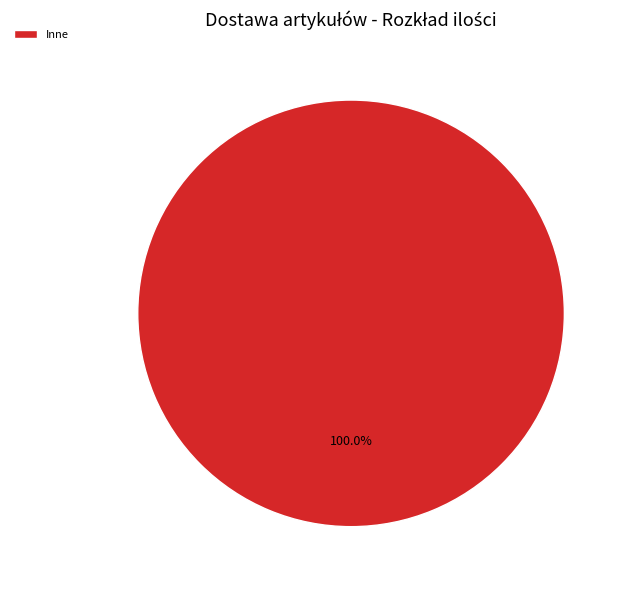

Rank the categories by value from lowest to highest.

Inne